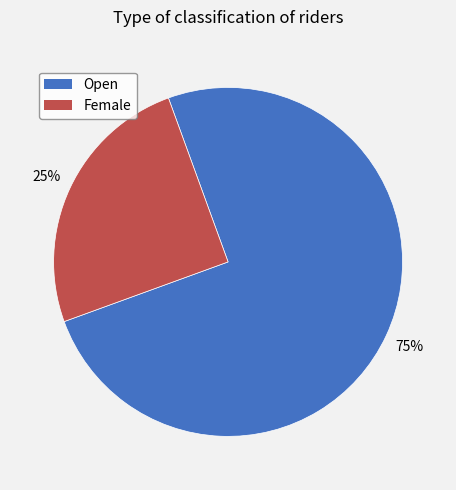

The Female slice represents 35% of the pie. True or false?

False